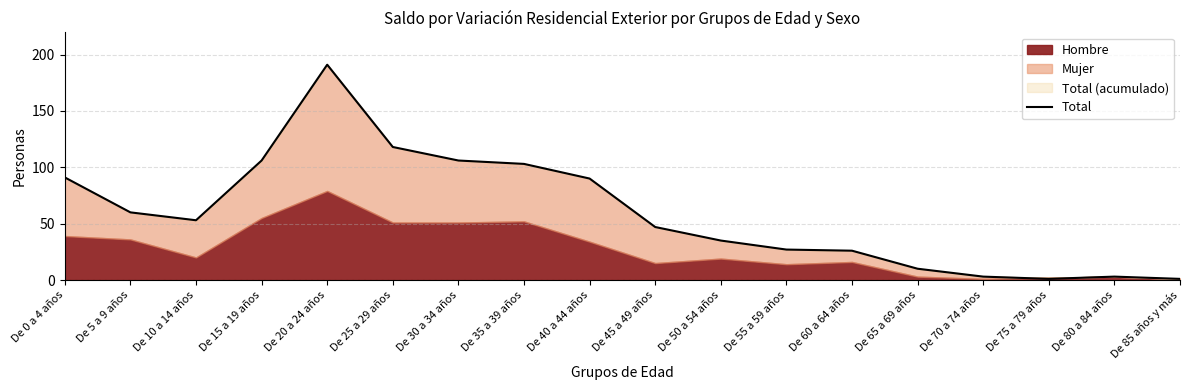

Between De 10 a 14 años and De 30 a 34 años, which is larger?

De 30 a 34 años